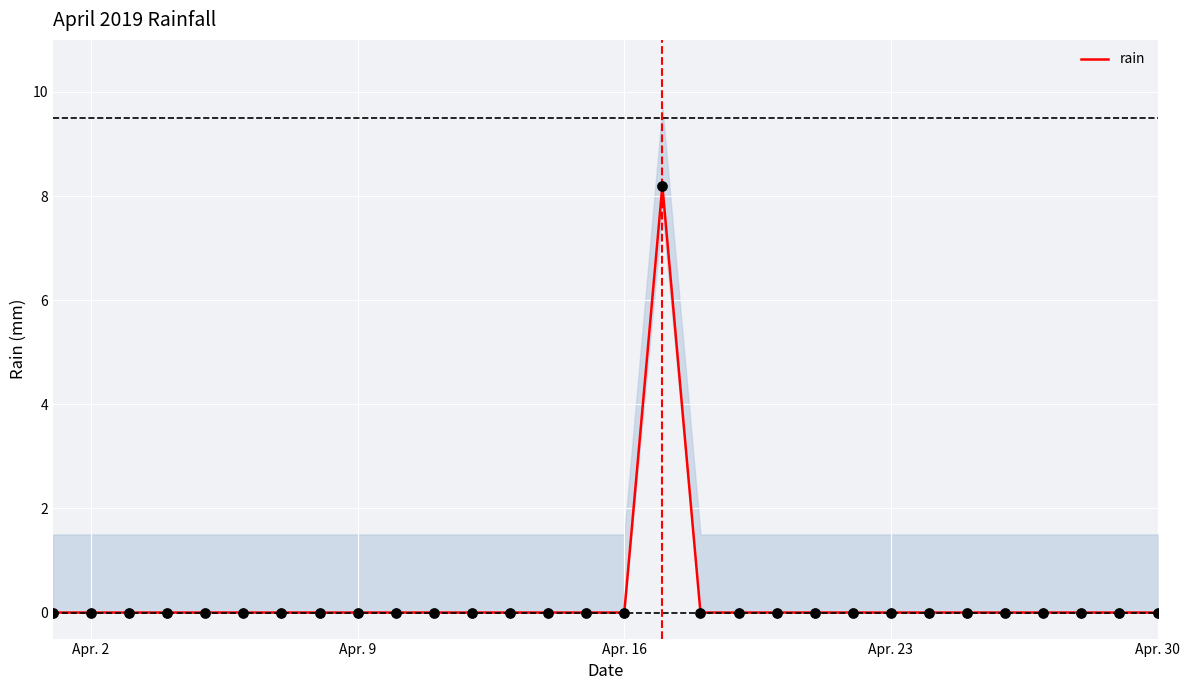

The value of rain at Apr. 30 is -5.2. True or false?

False